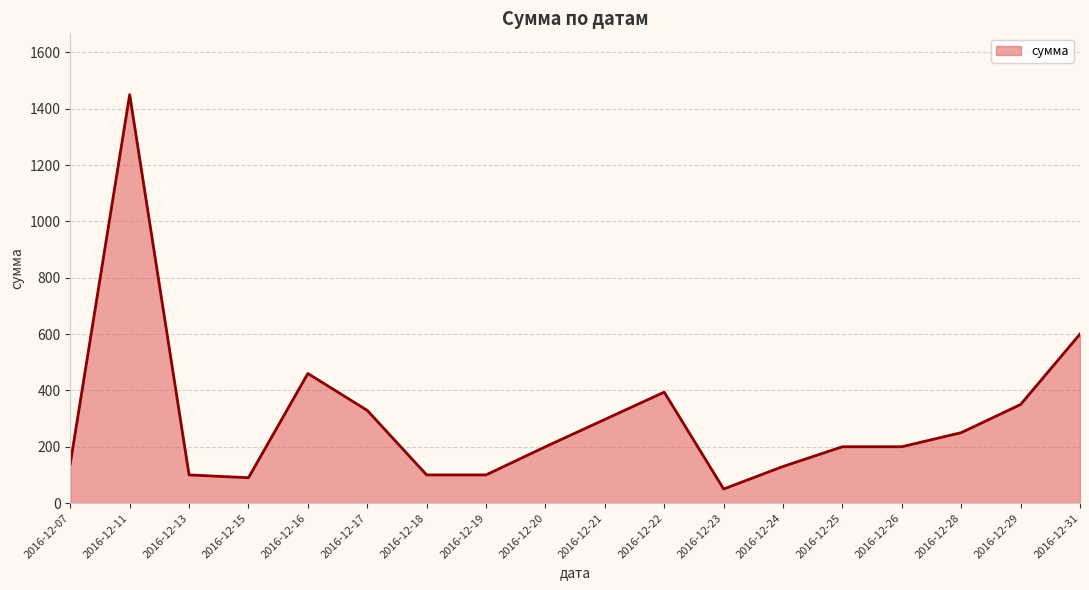

Where is the data nearest to the value 750?

2016-12-31